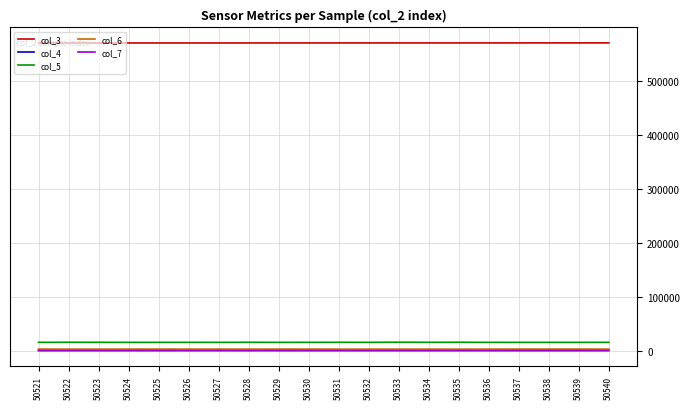

What is the greatest value displayed?

570252